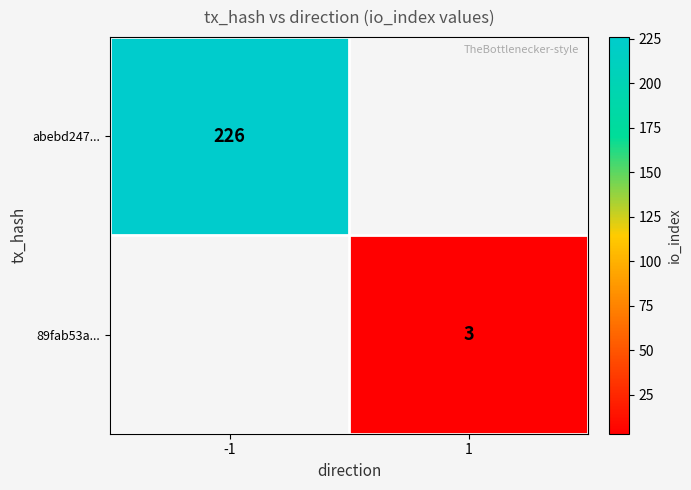

True or false: abebd247... has a value of 226 at -1.

True